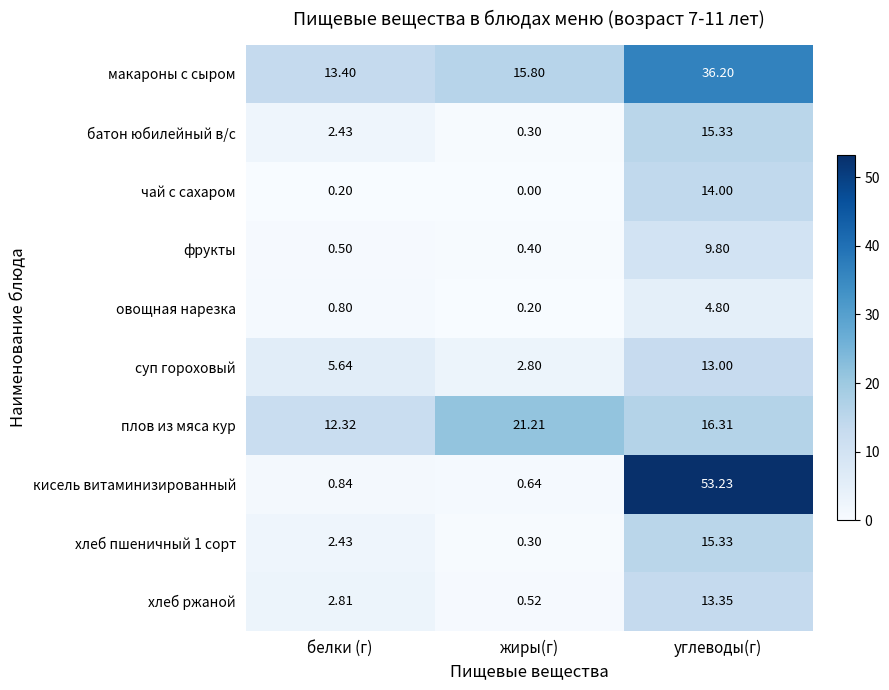

At how many categories does at least one series exceed 27?

1